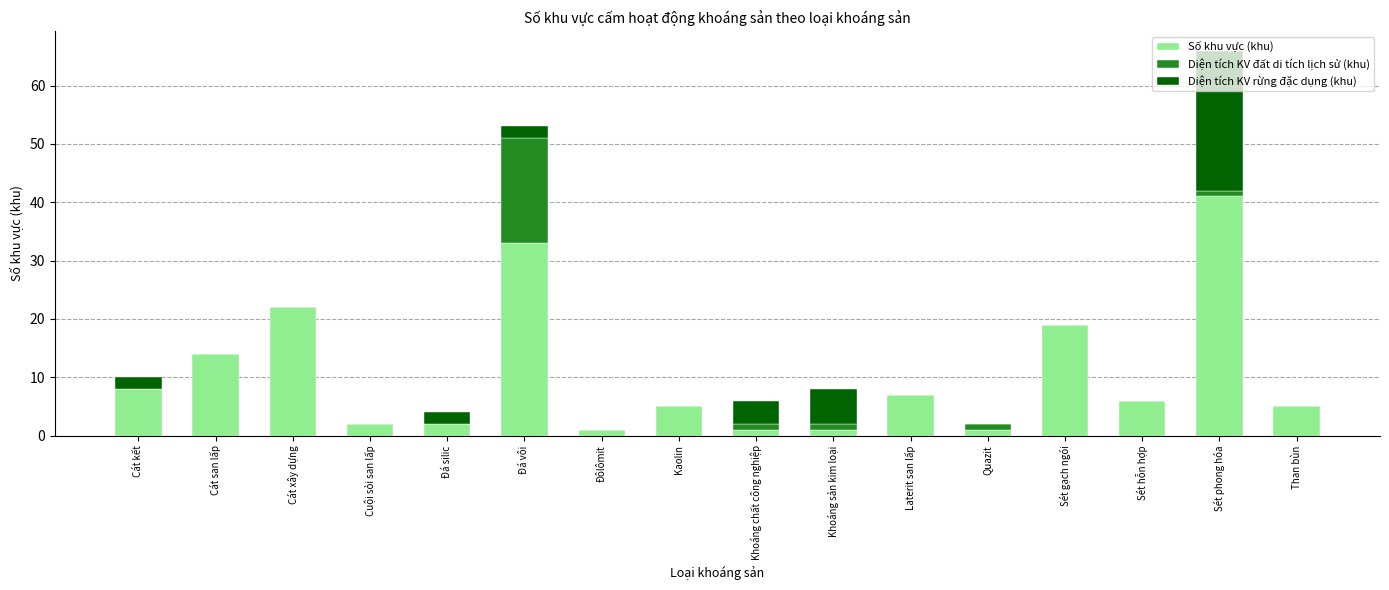

True or false: Số khu vực (khu) has a value of 24 at Cát san lấp.

False